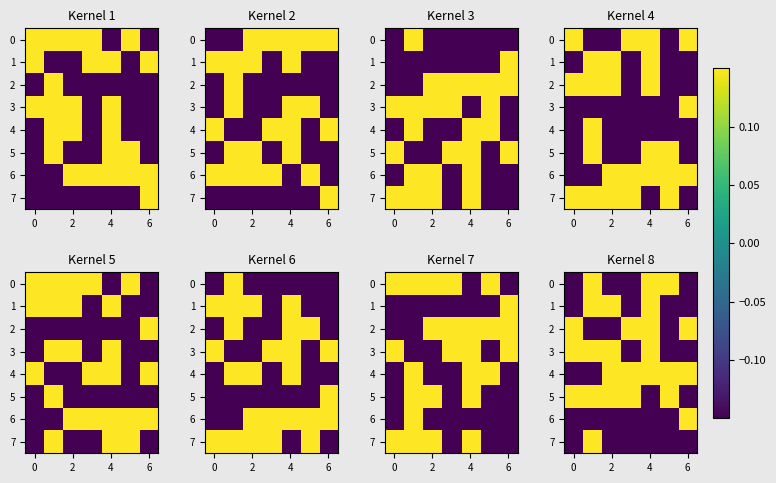

How many data points in 4 are above 0?

5